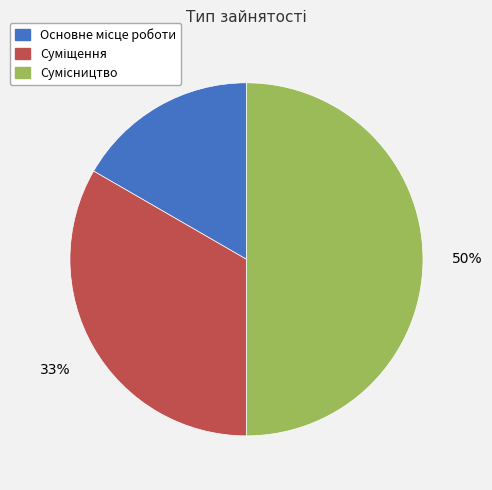

To the nearest percent, what is the average slice percentage?

33%